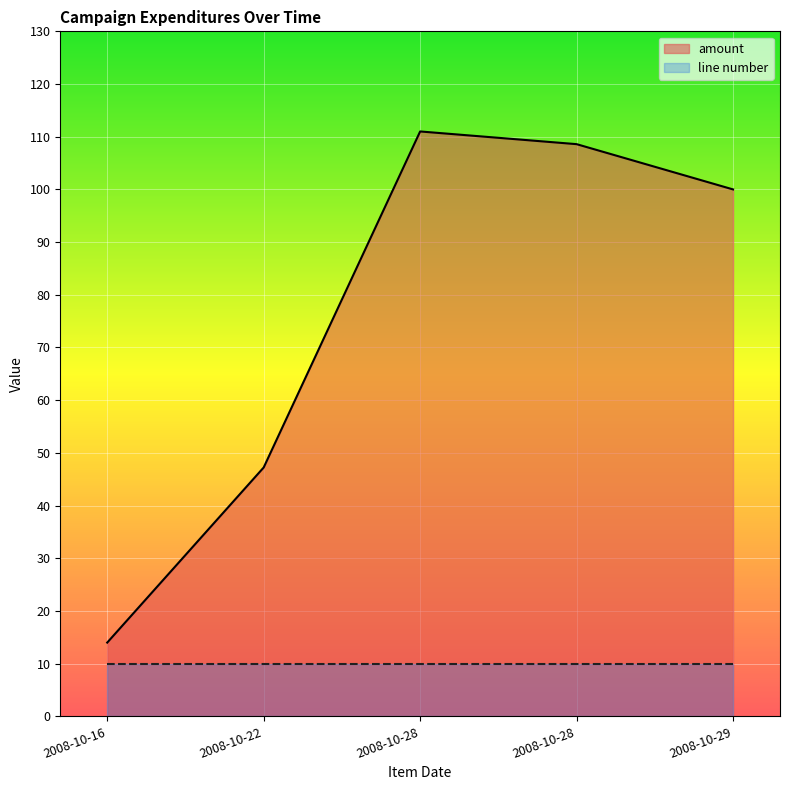

What is the average value?

76.2